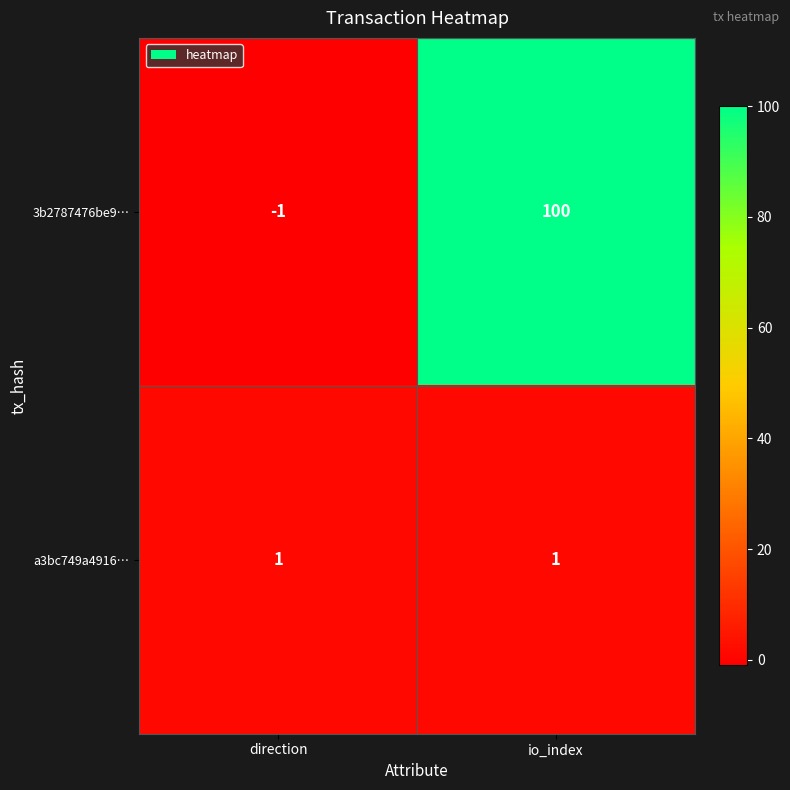

What is the difference between the maximum and minimum values in the 3b2787476be9… series?

101